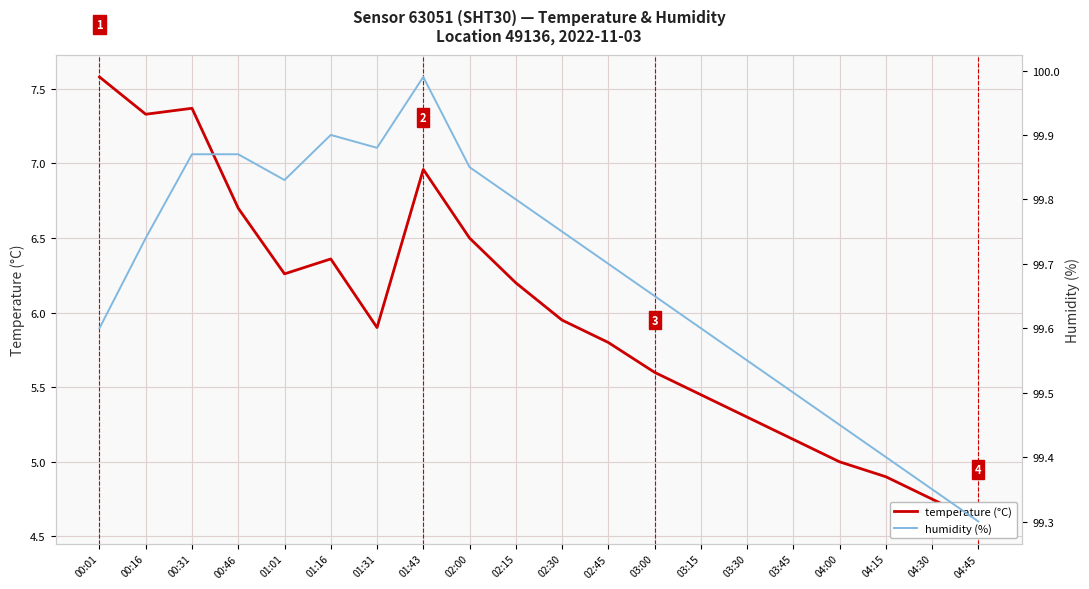

Which category has the lowest value across all series?

04:45